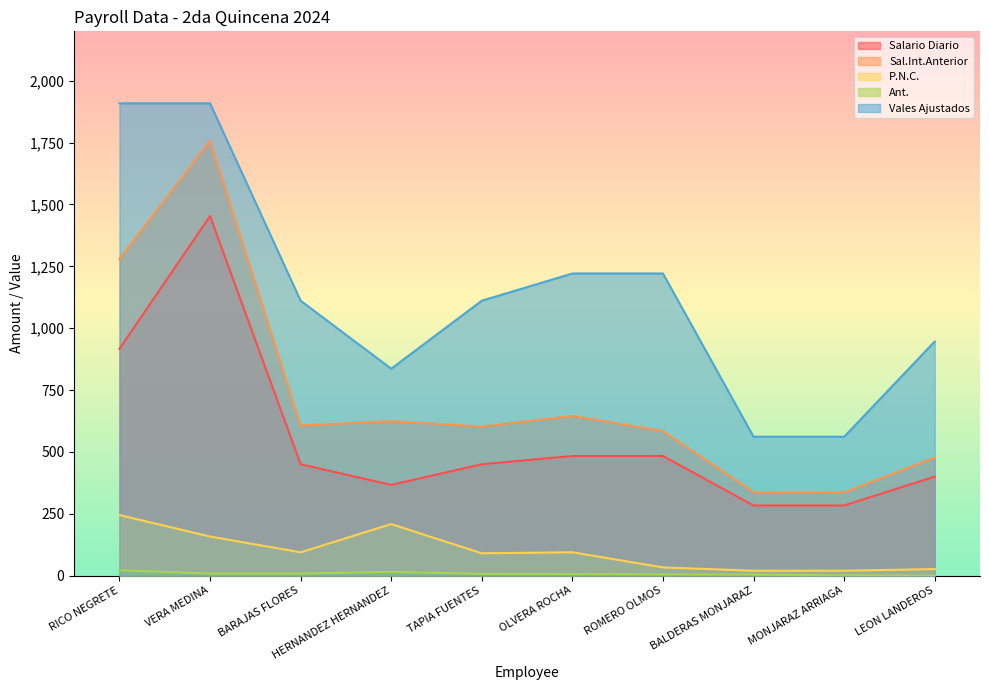

List the series in order of their peak value, highest first.

Vales Ajustados, Sal.Int.Anterior, Salario Diario, P.N.C., Ant.